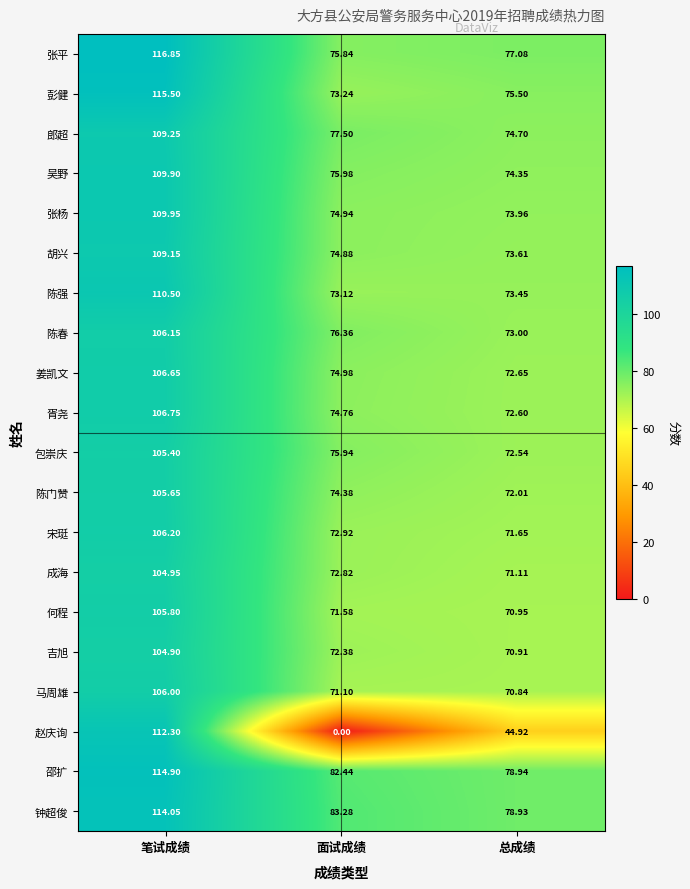

Which series has the largest total across all categories?

邵扩